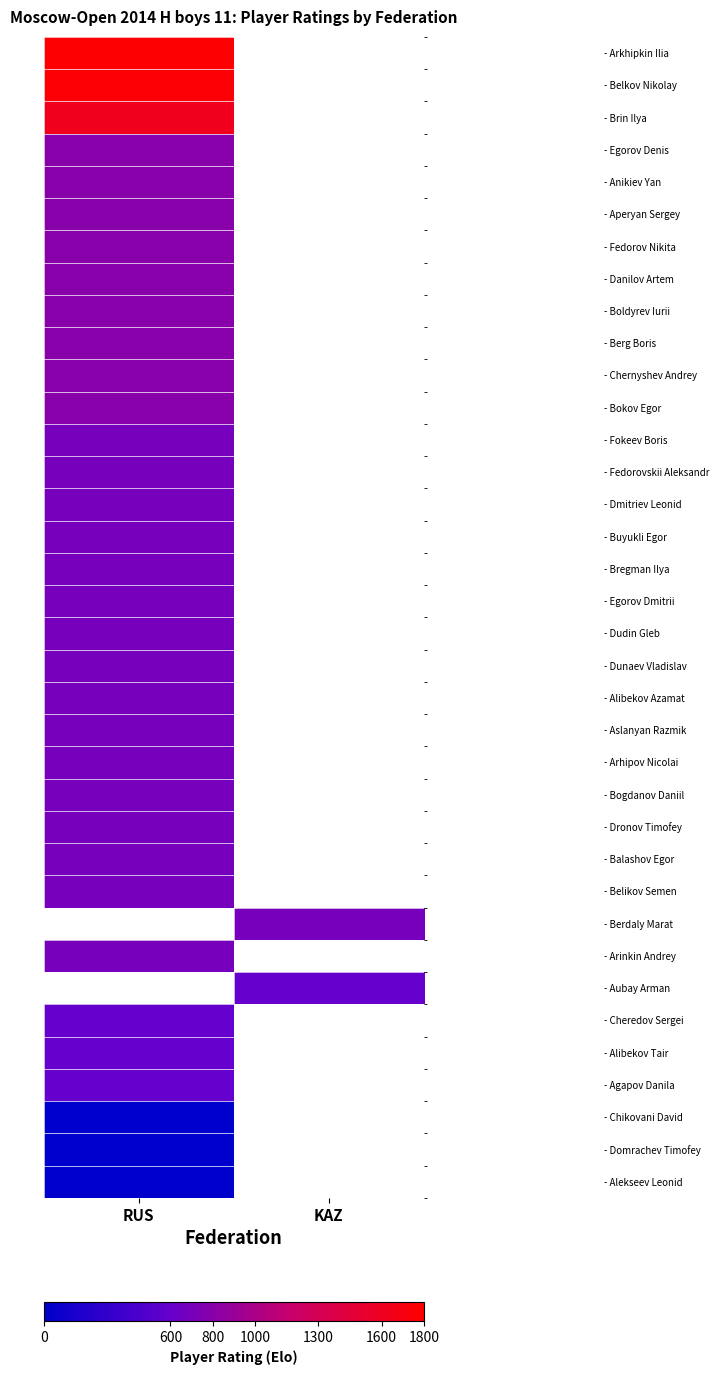

What is the spread (max minus min) of values at RUS?

1782.0